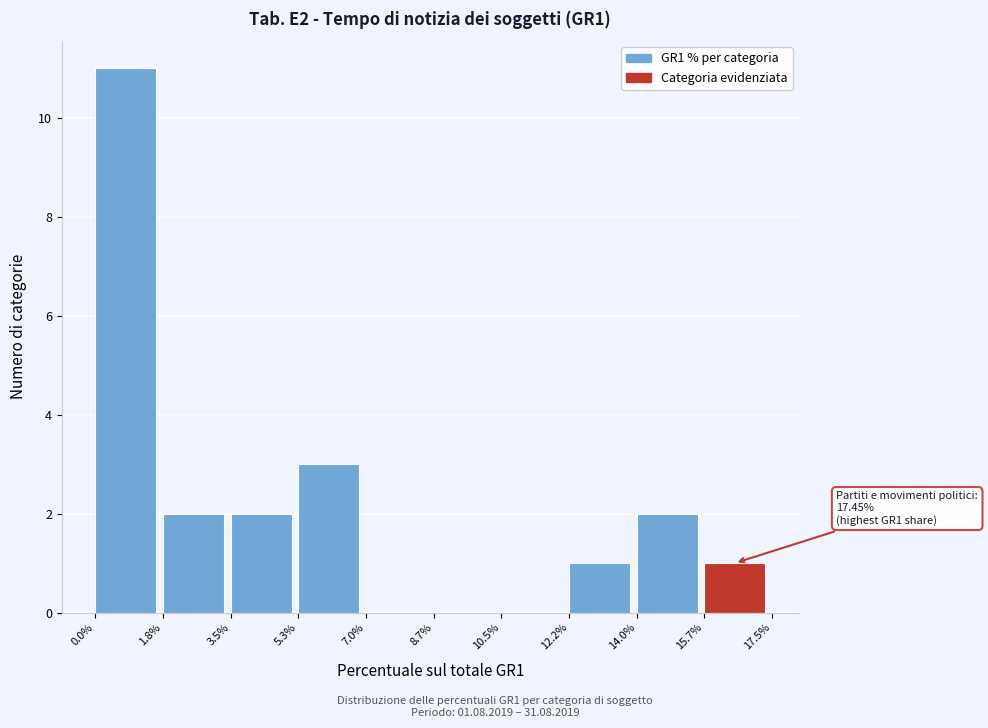

Over which range of the x-axis is the bar tallest?

0.0% to 1.8%